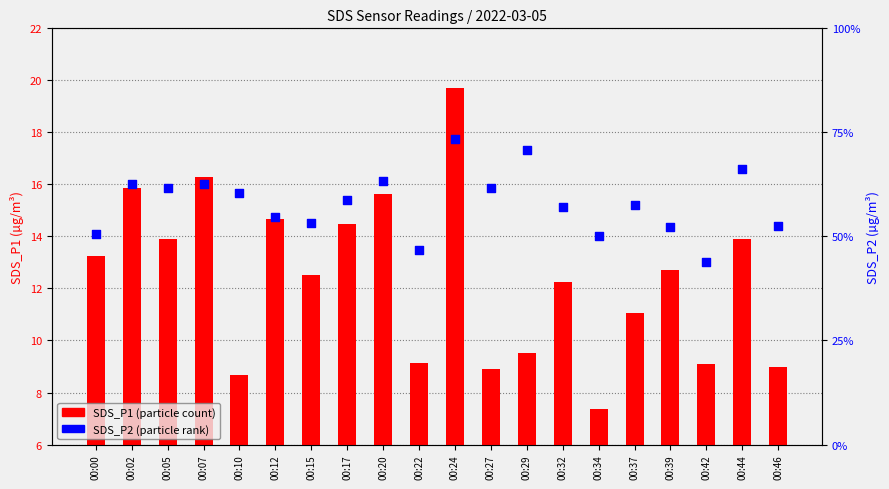

Which series has the largest total across all categories?

SDS_P1